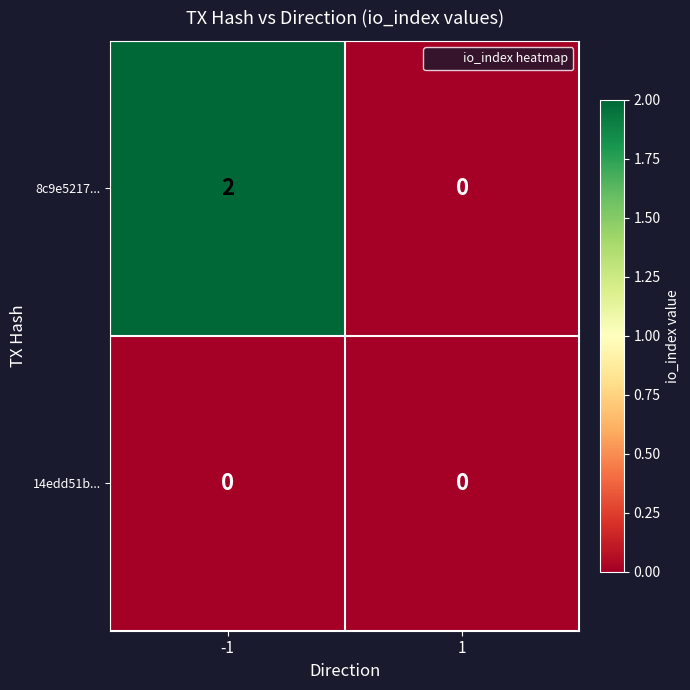

Between -1 and 1, which series saw the biggest shift?

8c9e5217...